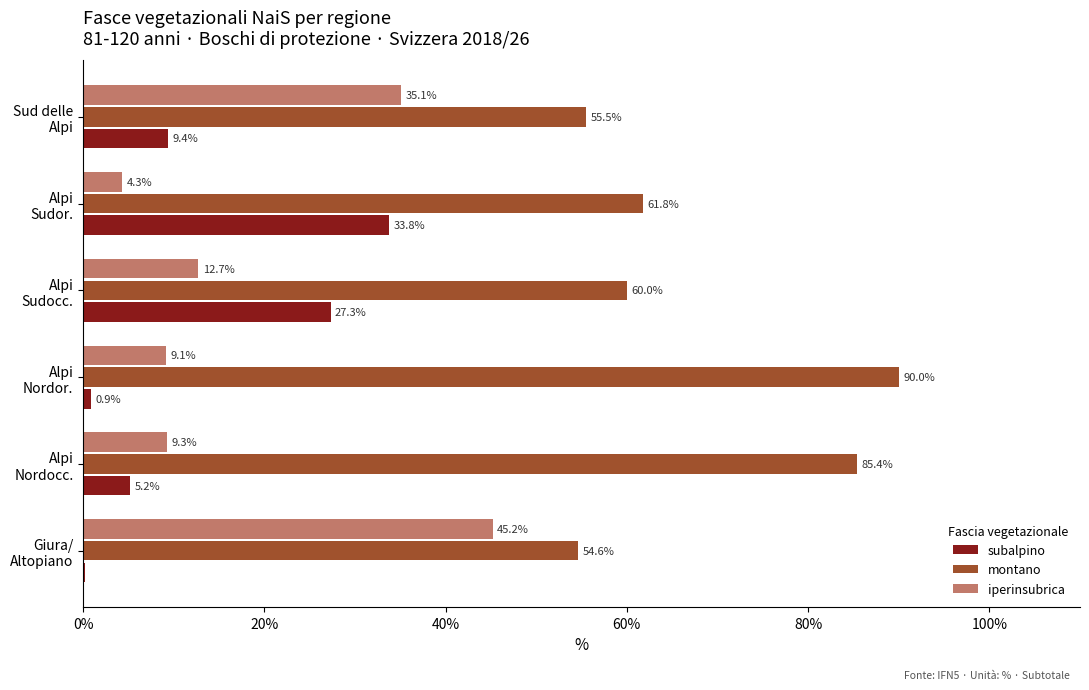

What is the highest value of the subalpino series?

33.8